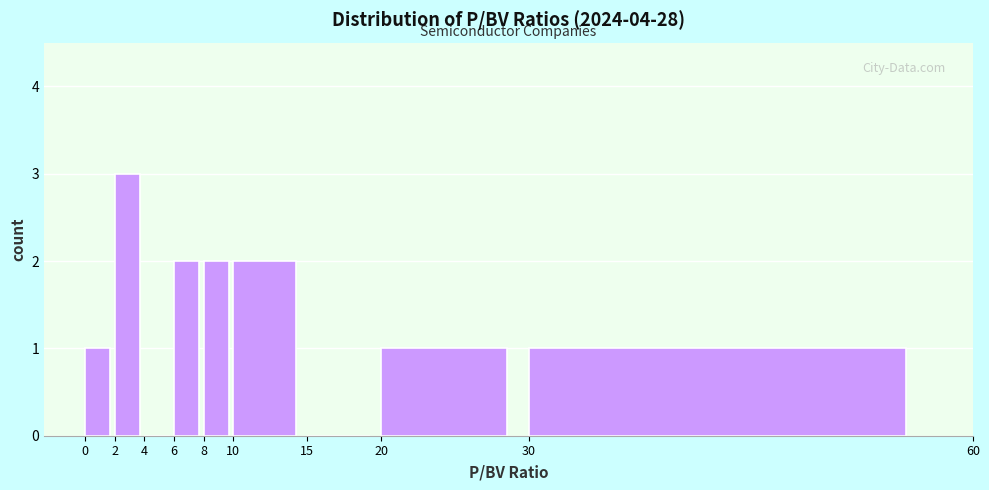

Reading left to right, list every bar in this chart as the range it spans on the x-axis followed by its height. The values are not printed on the chart, so give them approximately, as read against the axis.

0 to 2: 1
2 to 4: 3
4 to 6: 0
6 to 8: 2
8 to 10: 2
10 to 15: 2
15 to 20: 0
20 to 30: 1
30 to 60: 1